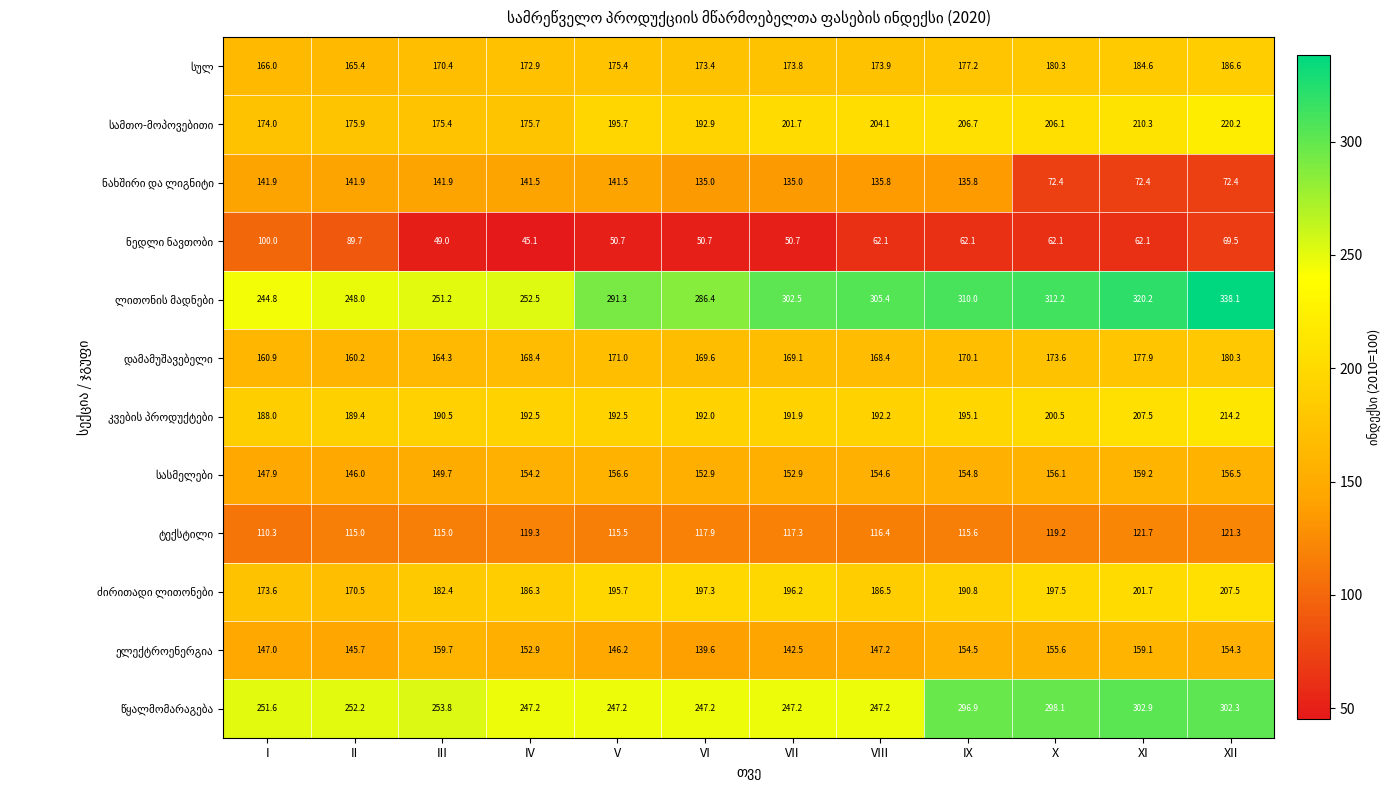

Which category has the highest value across all series?

XII